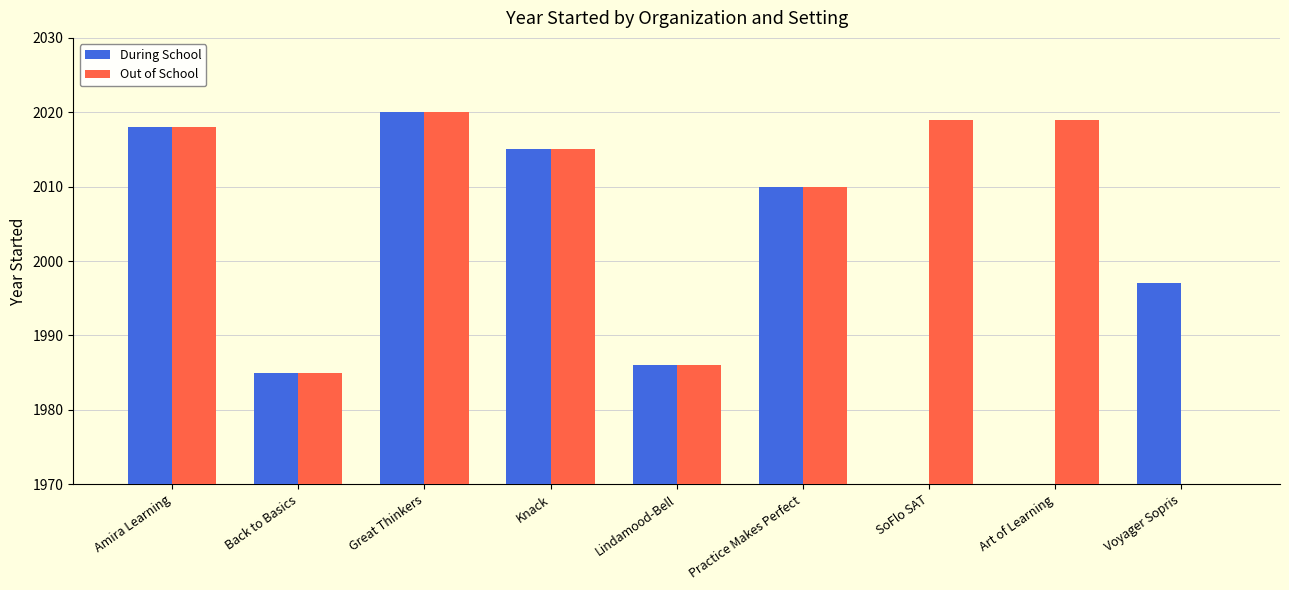

What are all the series names shown in the legend?

During School, Out of School